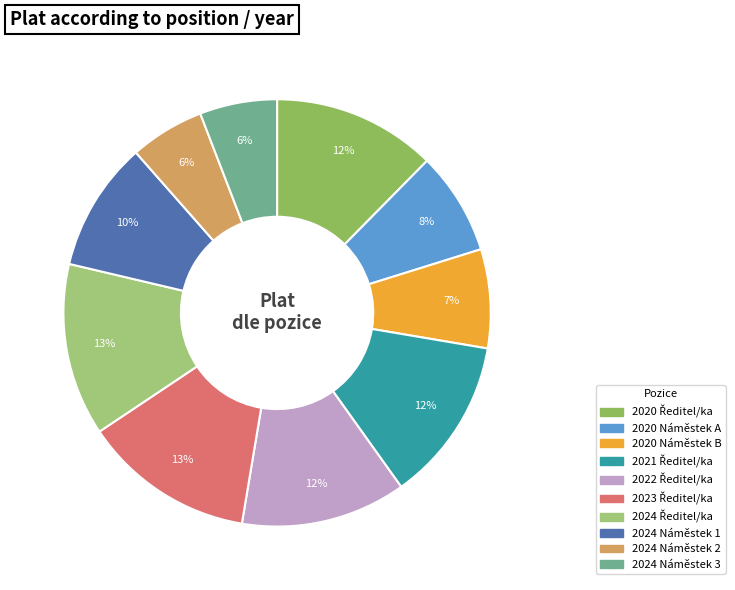

Which category has the biggest portion of the pie?

2024 Ředitel/ka